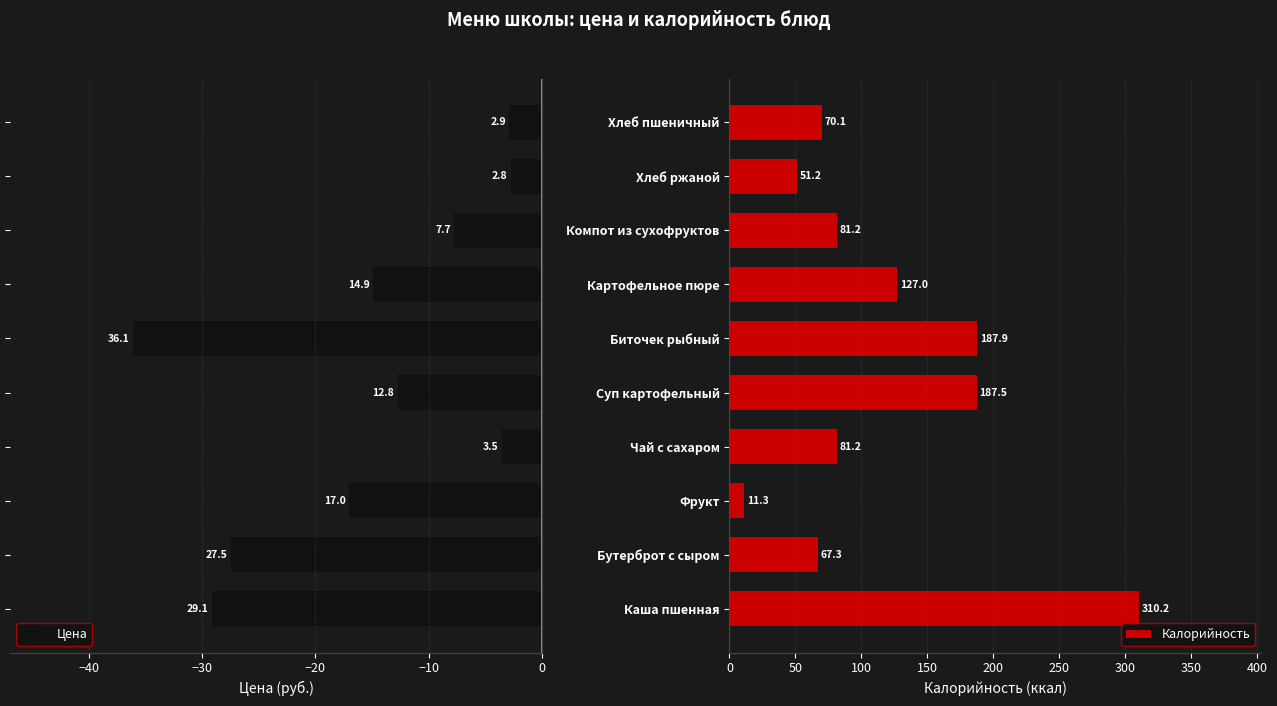

What is the highest value of the Калорийность series?

310.2